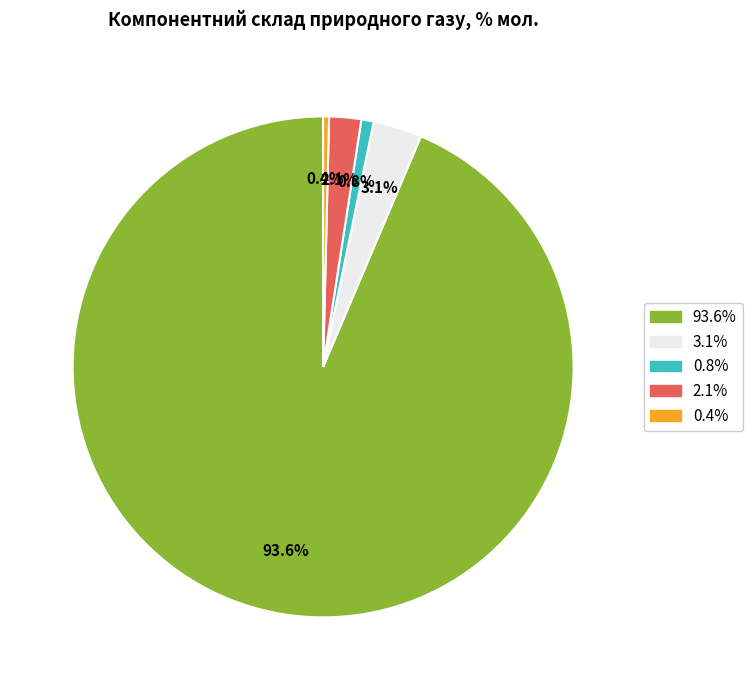

Is there a majority slice in this chart?

Yes